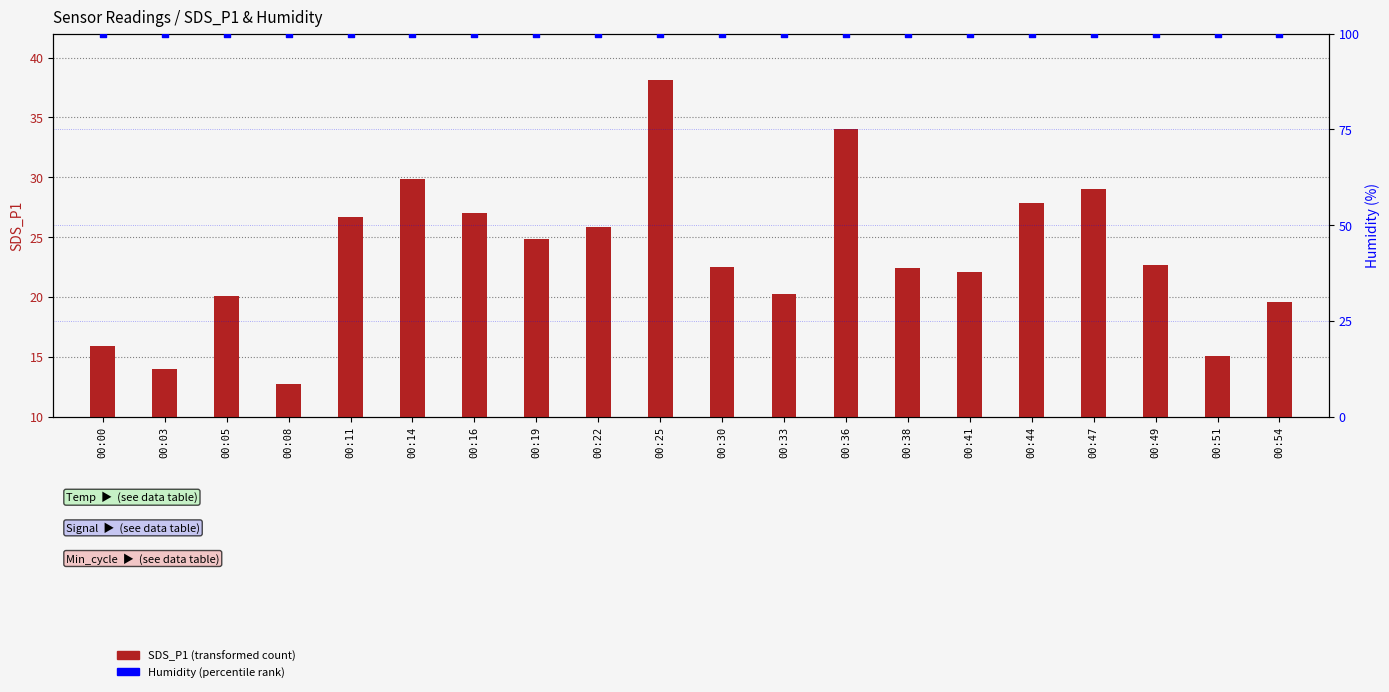

Is the value of SDS_P1 at 00:38 greater than the value of Humidity at 00:25?

No